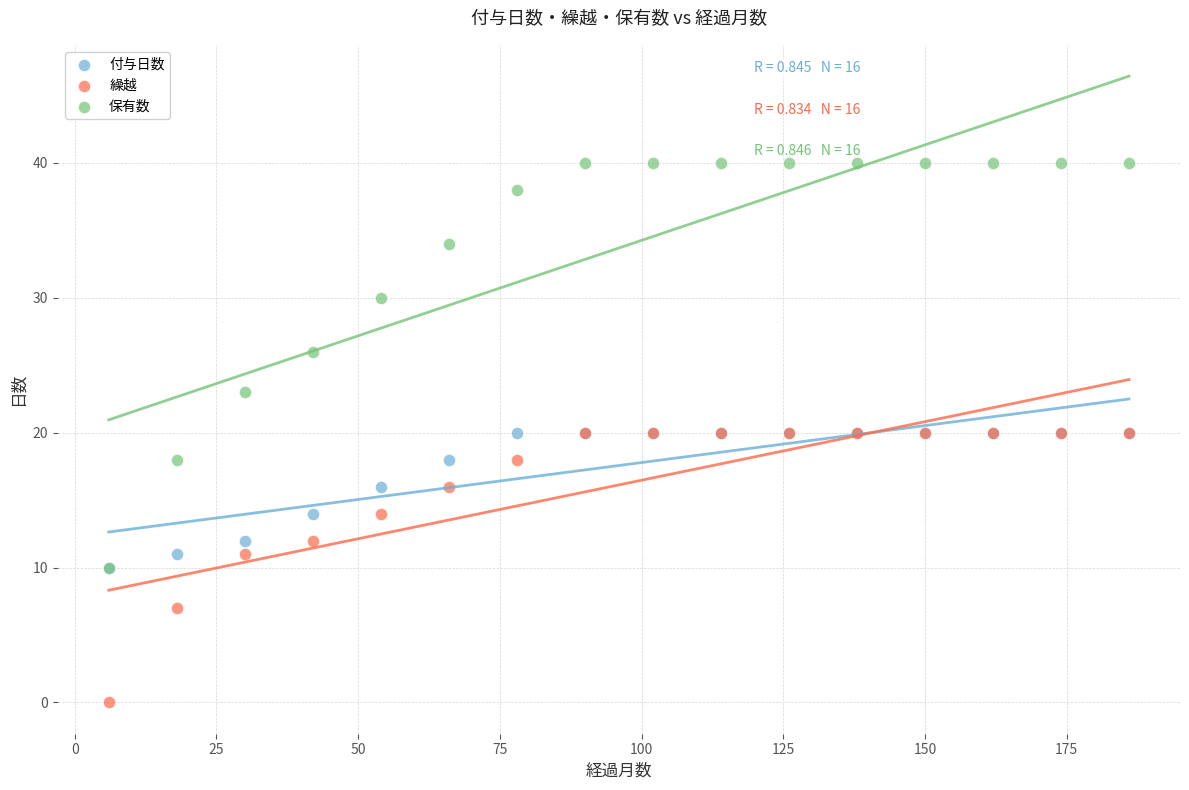

In the 保有数 series, what Y value is closest to 25?

26